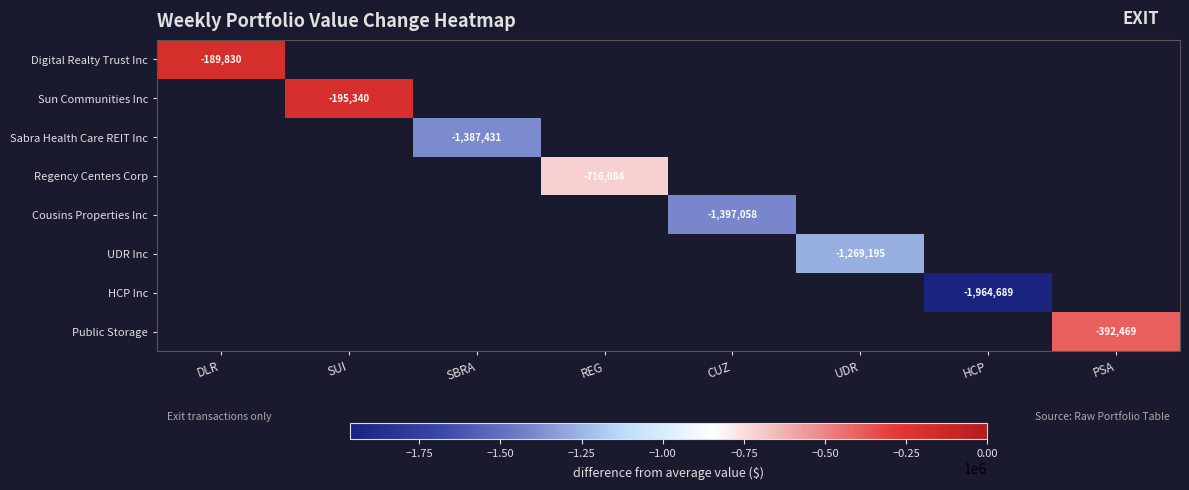

Is it true that HCP Inc equals -2641712 at HCP?

False